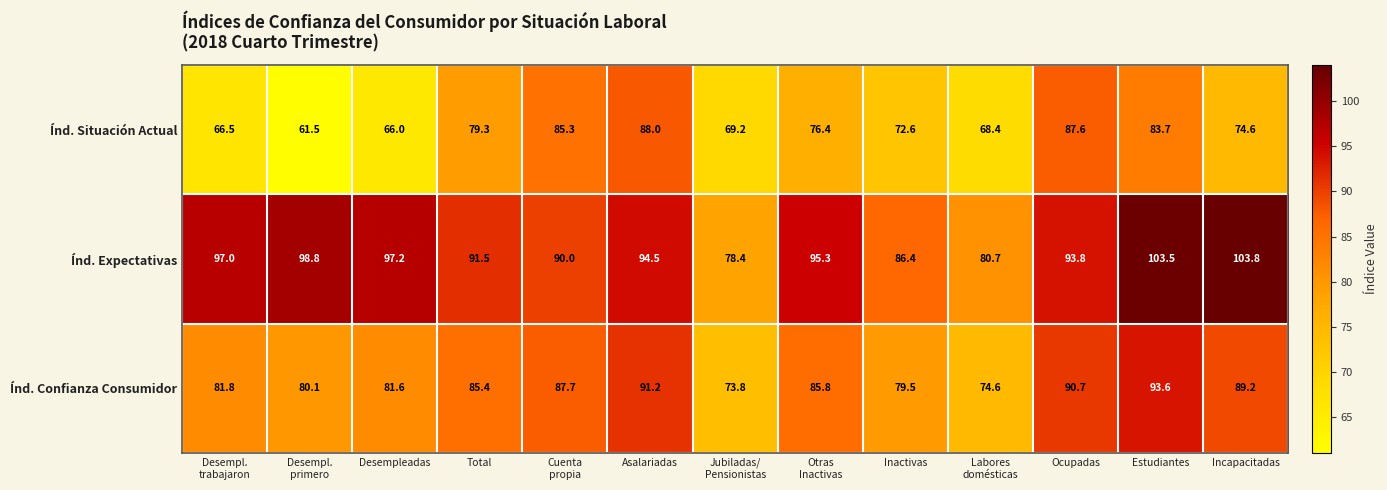

What is the approximate value of Índ. Expectativas at Estudiantes?

103.5